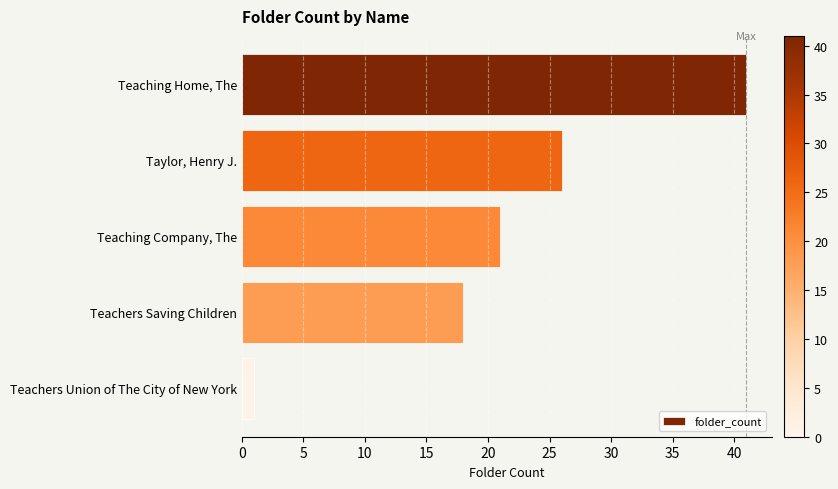

What is the difference between the maximum and minimum values?

40